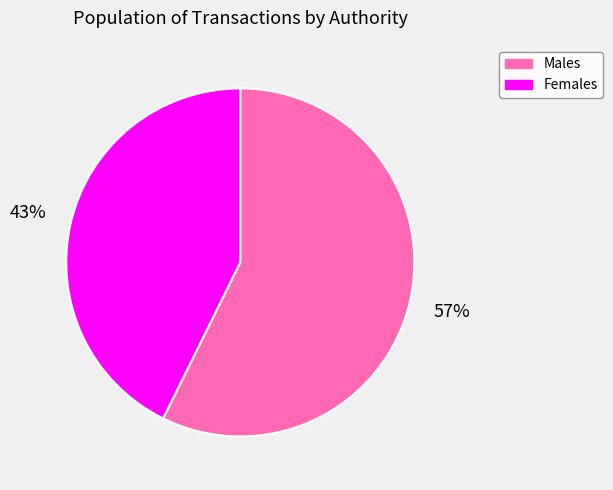

Do Males and Females together represent more than half of the pie?

Yes